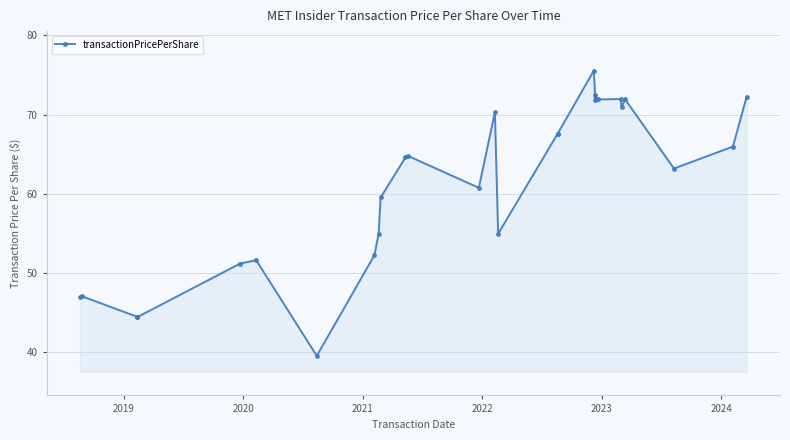

How many lines are shown in the chart?

1